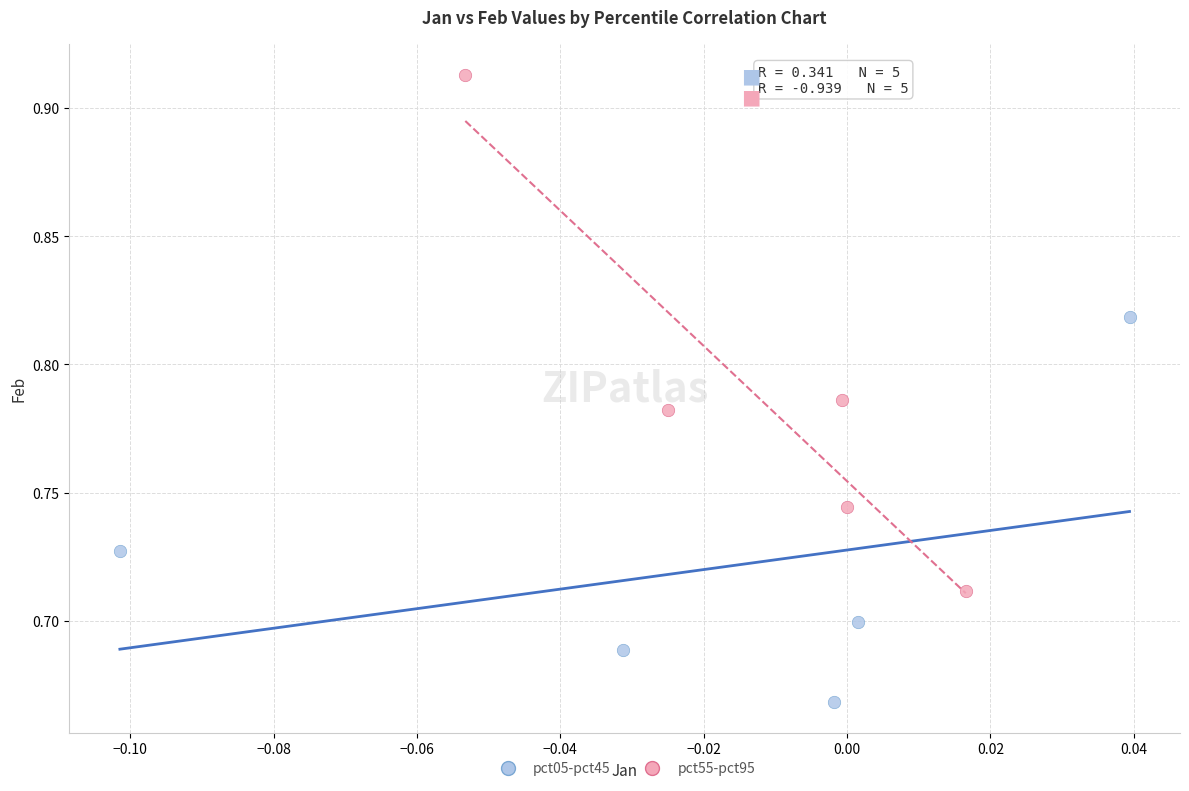

What are all the series names shown in the legend?

pct05-pct45, pct55-pct95